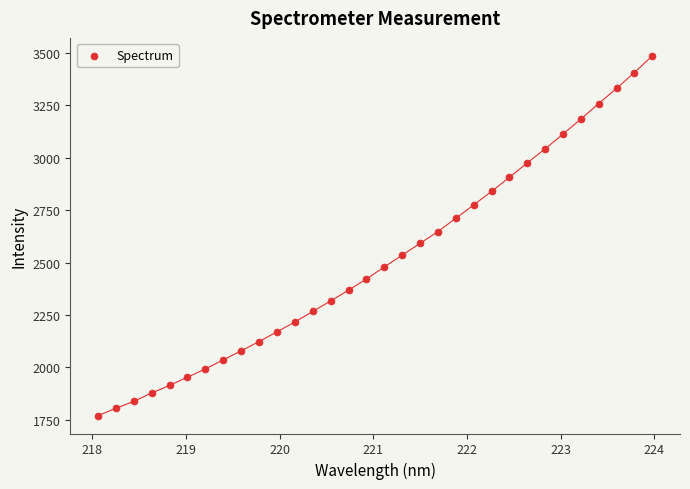

What is the range of Y values (max minus min)?

1716.4